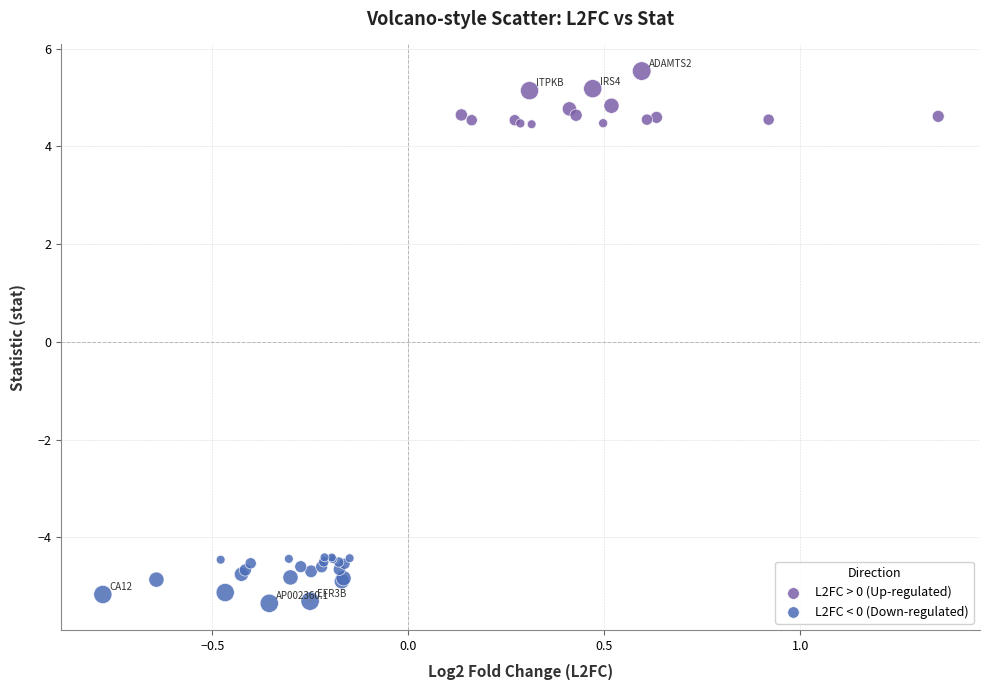

Which series reaches the minimum Y coordinate?

L2FC < 0 (Down-regulated)